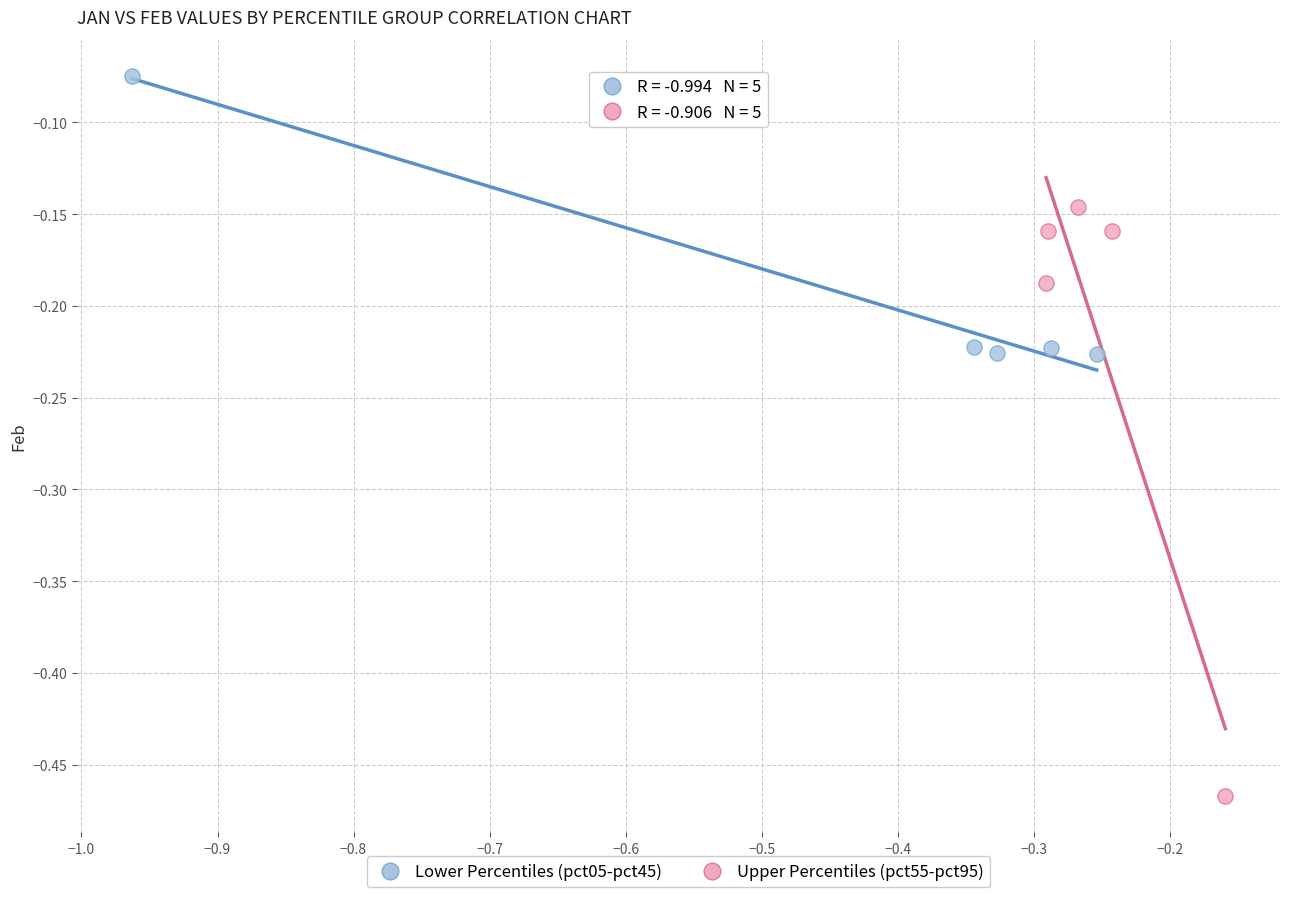

Which series contains the lowest Y value?

Upper Percentiles (pct55-pct95)